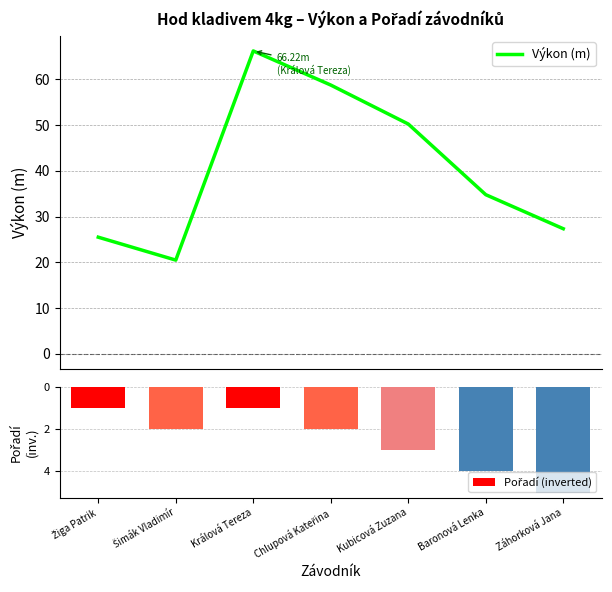

Which series changed the most between Šimák Vladimír and Králová Tereza?

Výkon (m)